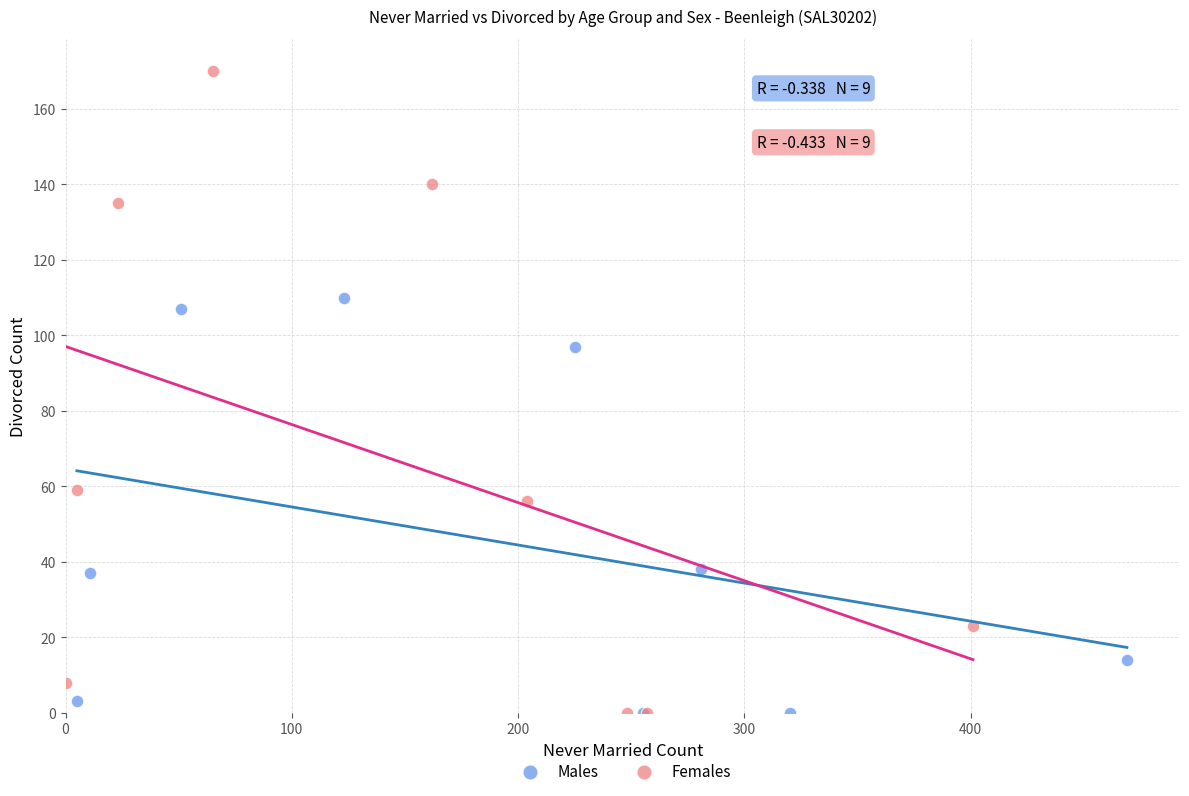

Which series reaches the maximum Y coordinate?

Females